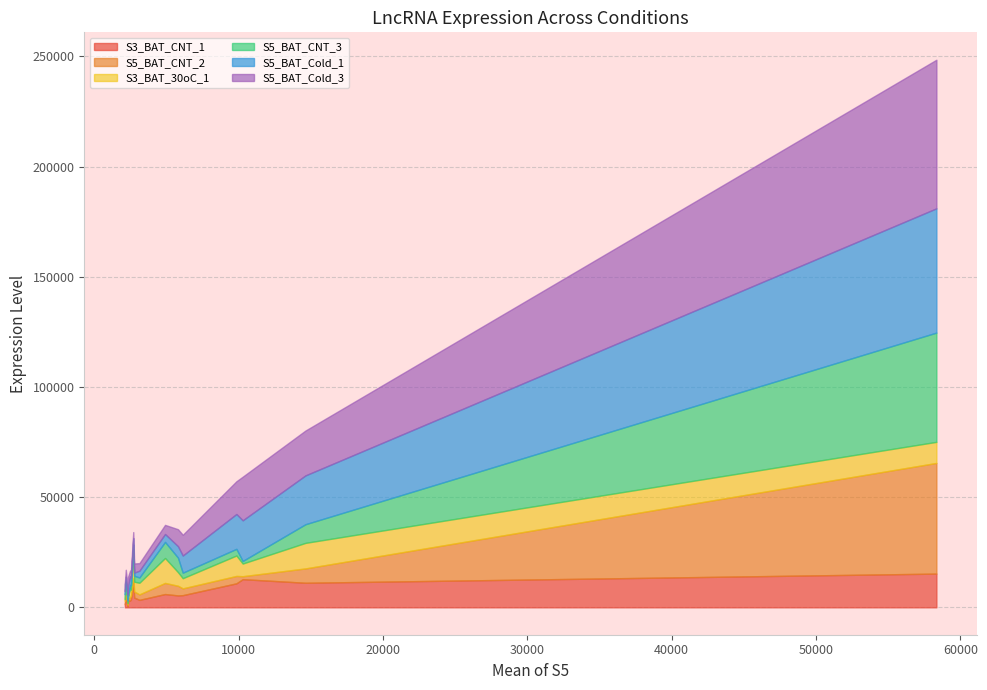

Which series has the largest total across all categories?

S5_BAT_Cold_3